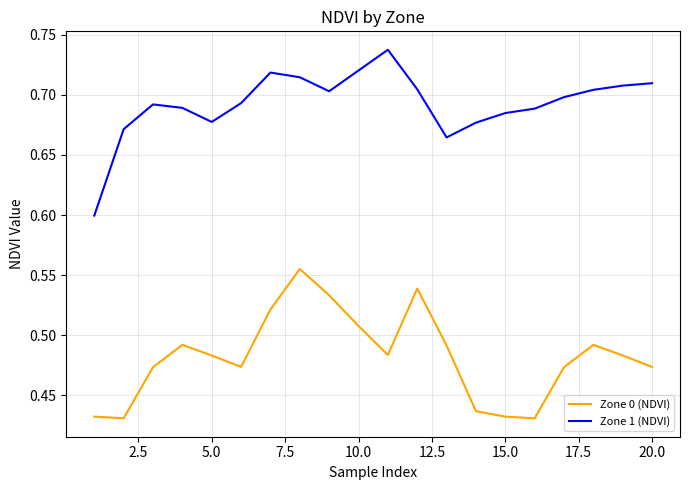

List the series in order of their peak value, highest first.

Zone 1 (NDVI), Zone 0 (NDVI)